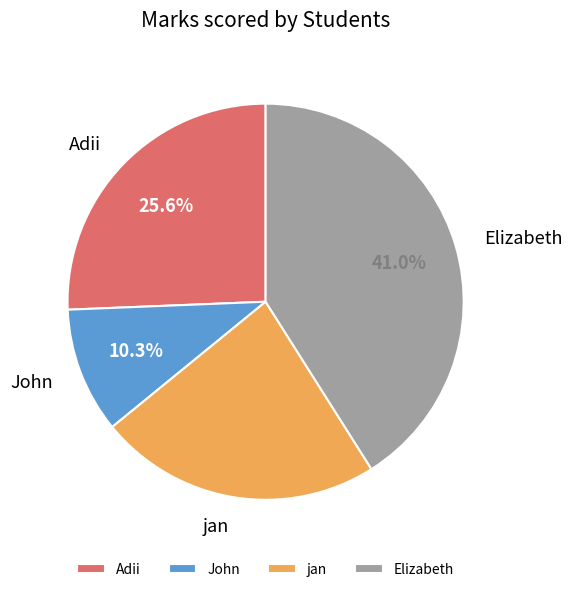

What is the ratio of the value at John to the value at jan?

0.4